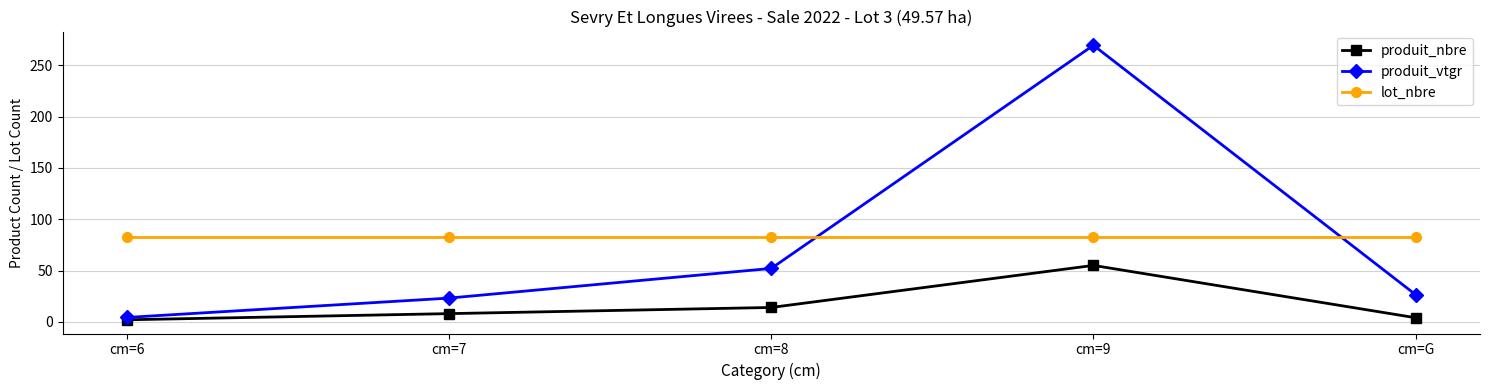

True or false: produit_nbre and lot_nbre intersect in this chart.

False